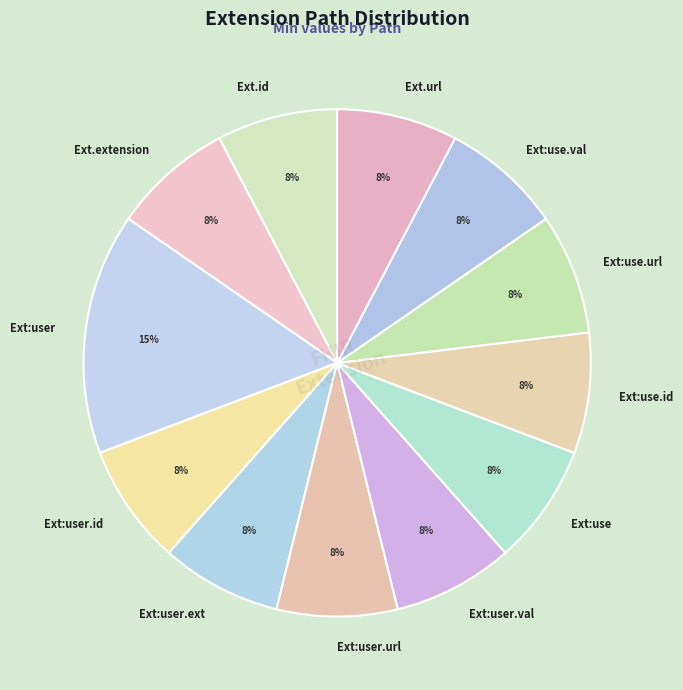

What is the largest slice in the pie chart?

Ext:user